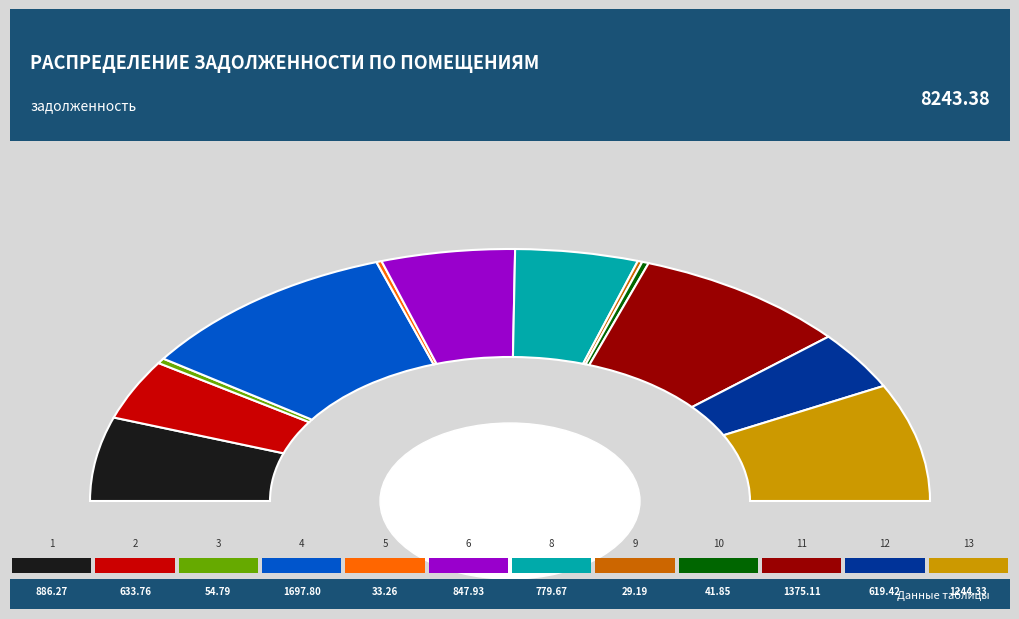

Rank the categories by value from highest to lowest.

4, 11, 13, 1, 6, 8, 2, 12, 3, 10, 5, 9